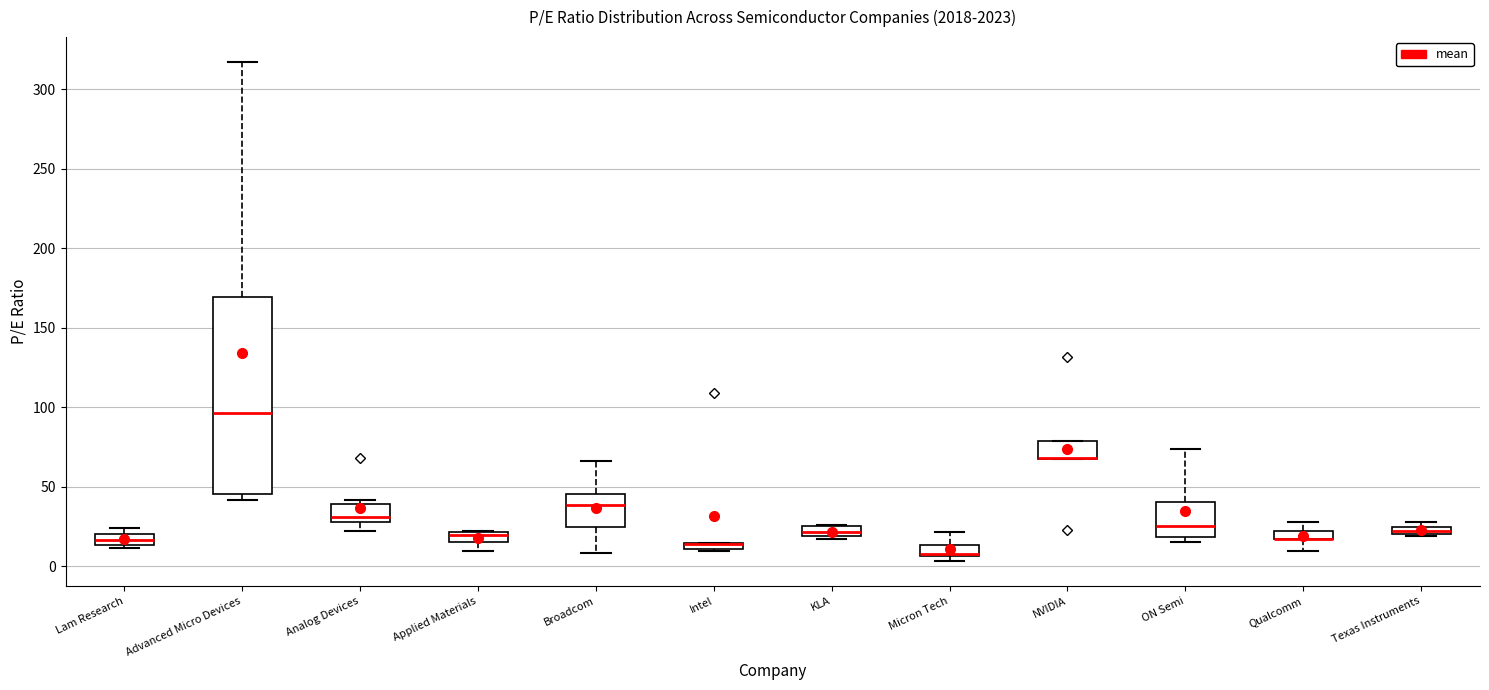

Where is the lower edge of the box for Texas Instruments on the y-axis? The values are not printed on the chart, so give them approximately, as read against the axis.

20